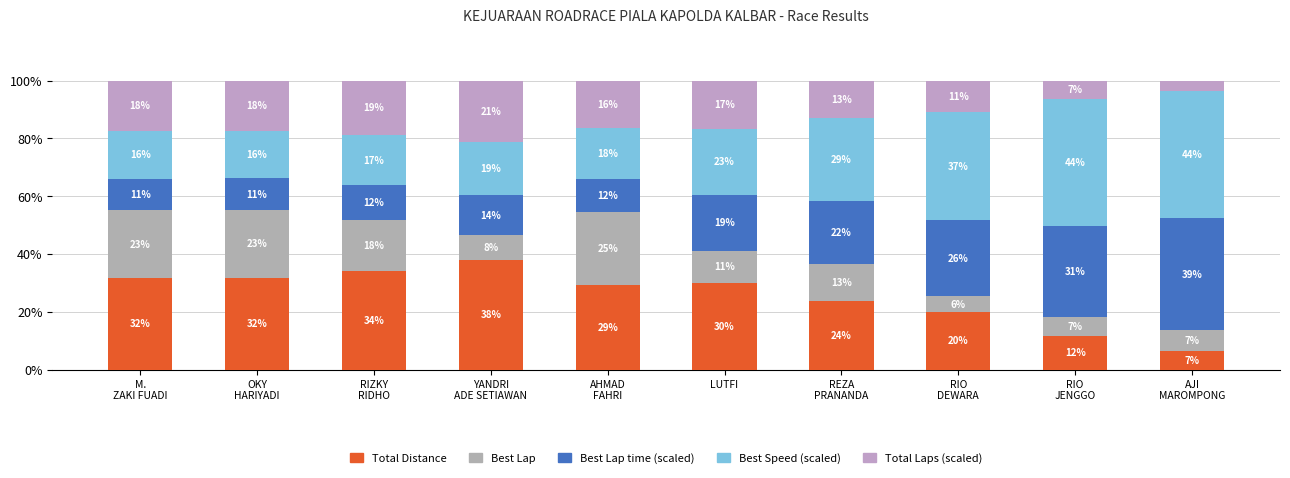

At which category is the sum across all series the highest?

M.
ZAKI FUADI